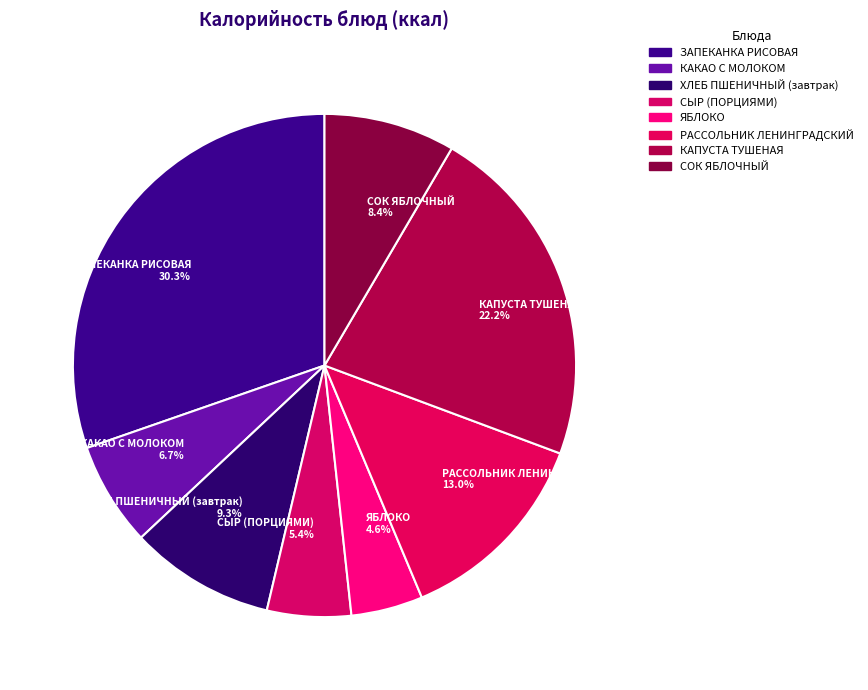

Do СЫР (ПОРЦИЯМИ) and РАССОЛЬНИК ЛЕНИНГРАДСКИЙ together represent more than half of the pie?

No